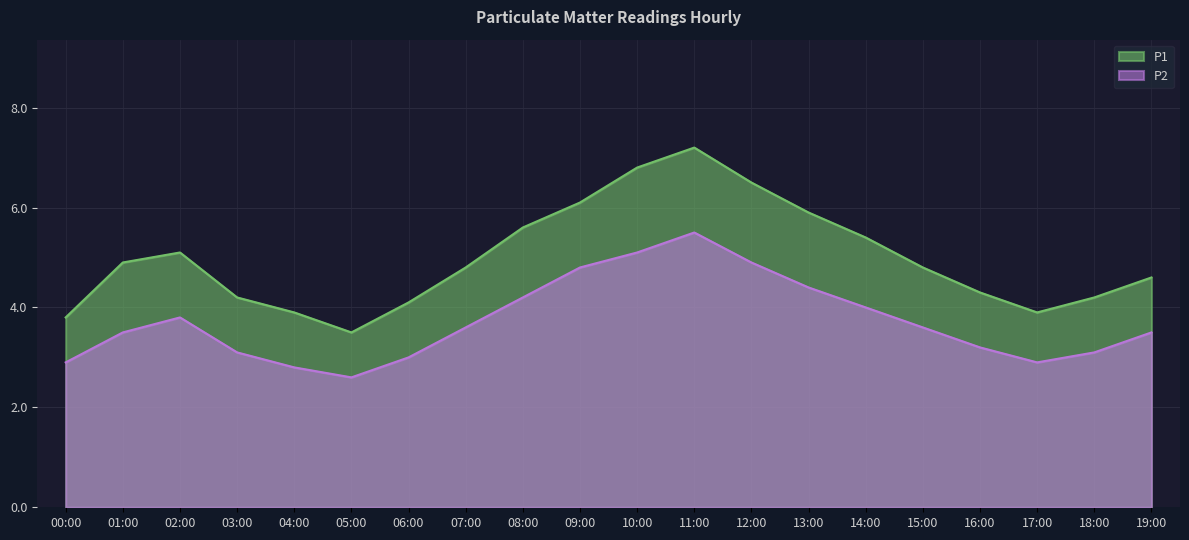

At which label does P2 first exceed 3?

01:00